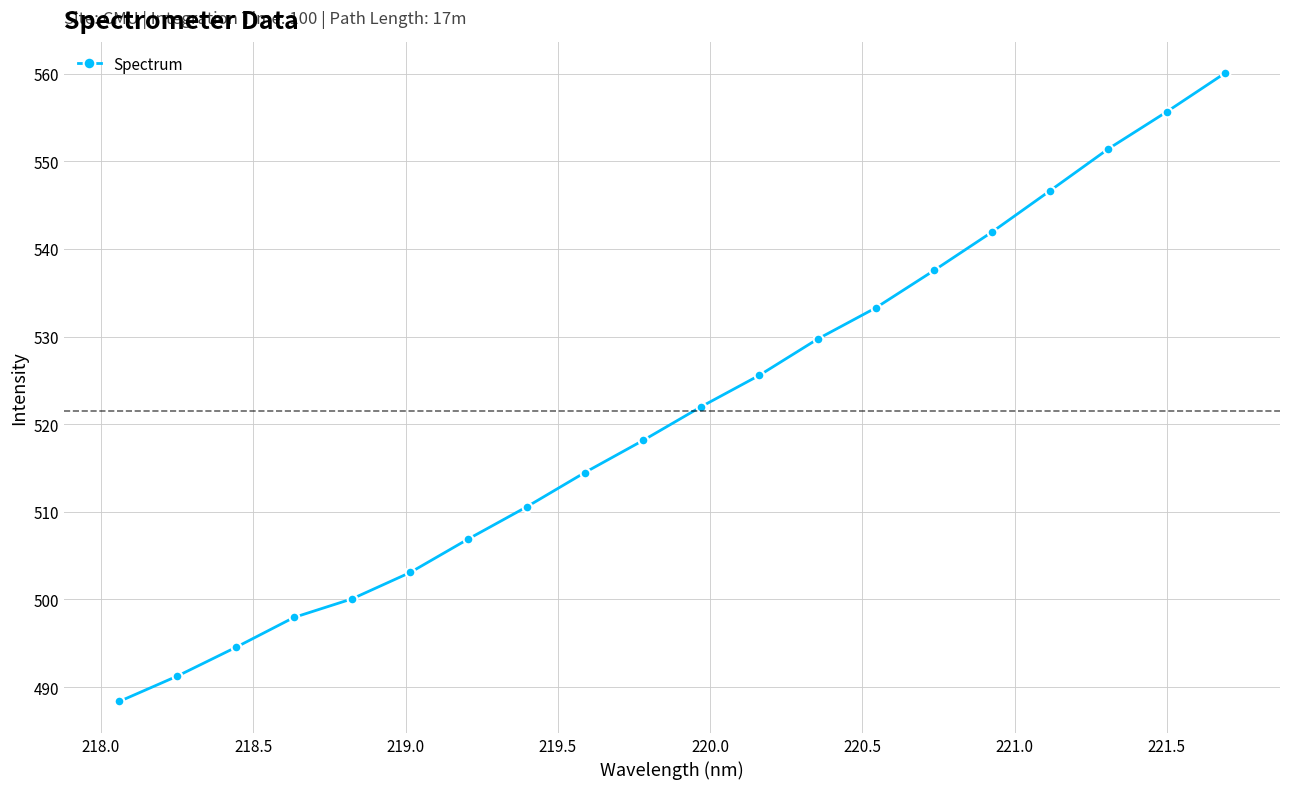

True or false: there are more than 2 points higher than both neighbors.

False